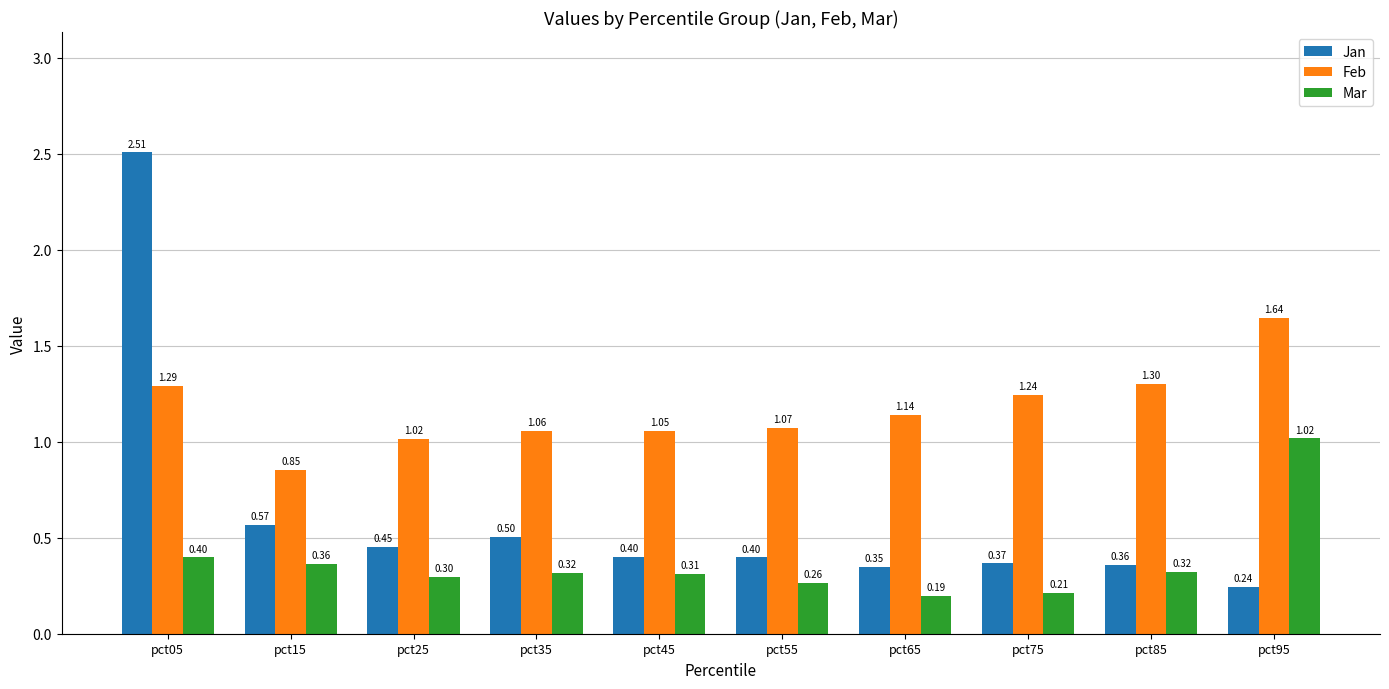

What is the total value across all series at pct25?

1.8